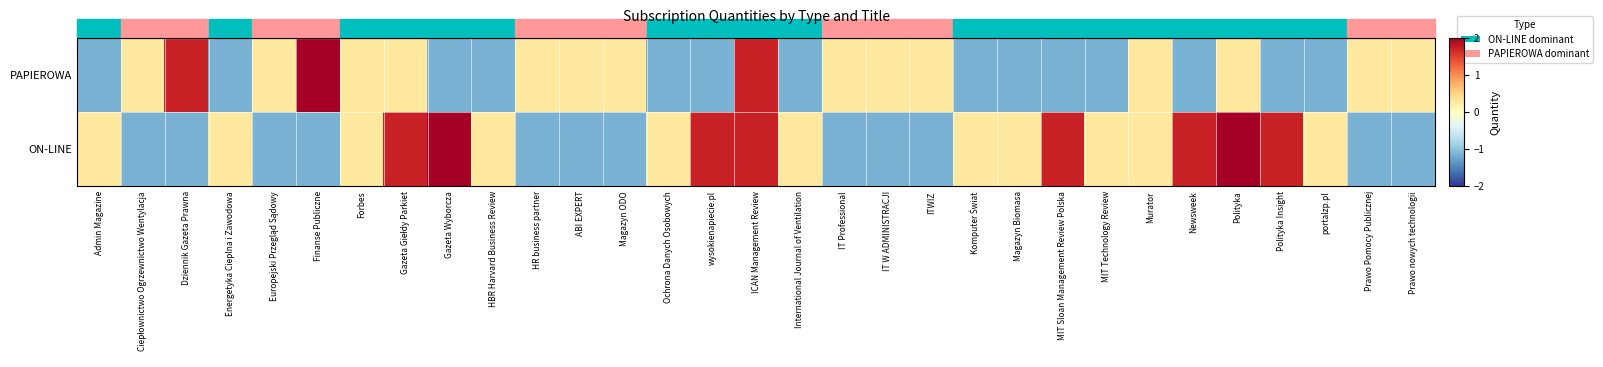

Which series changed the most between Finanse Publiczne and Magazyn ODO?

PAPIEROWA